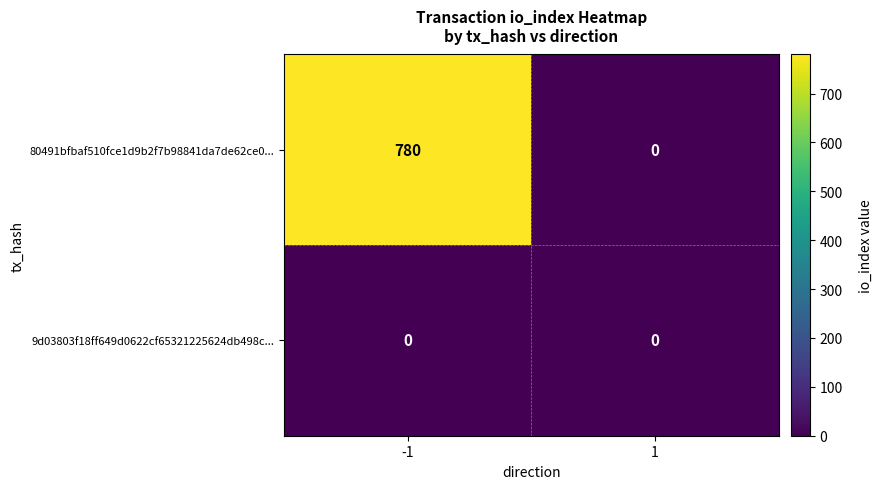

The value of 9d03803f18ff649d0622cf65321225624db498c... at 1 is 0. True or false?

True